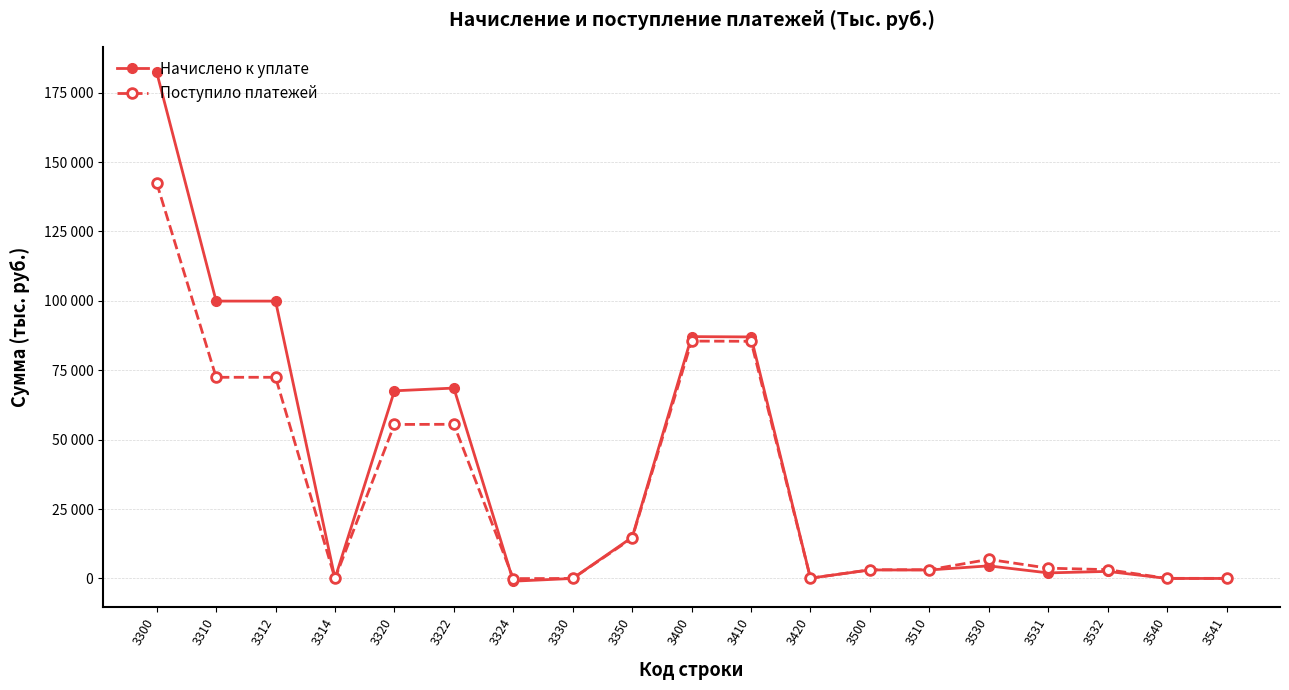

Is the value of Начислено к уплате at 3320 greater than the value of Поступило платежей at 3531?

Yes